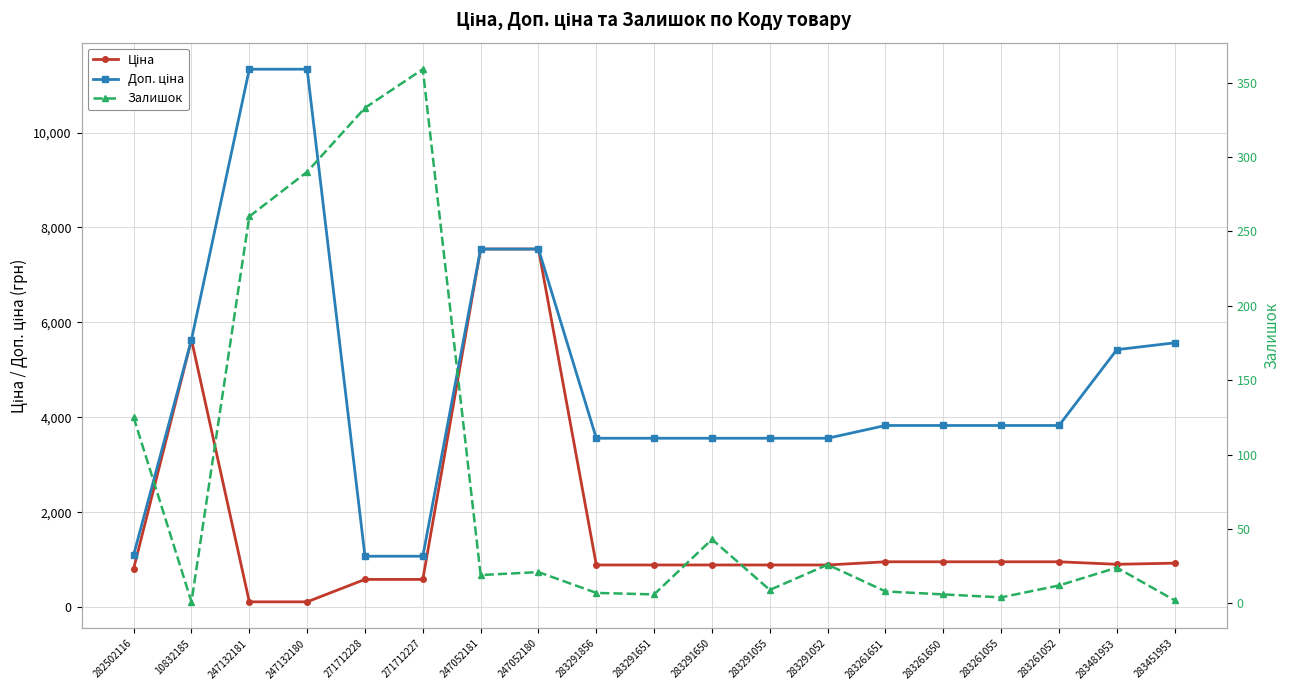

Which series has the largest total across all categories?

Доп. ціна